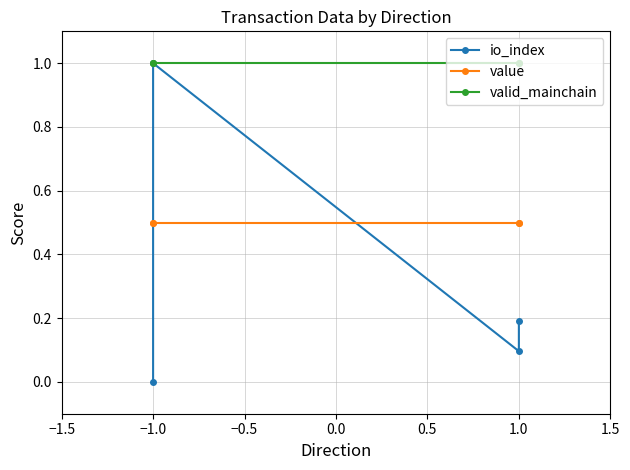

True or false: valid_mainchain has a value of 0.3 at 1.0.

False